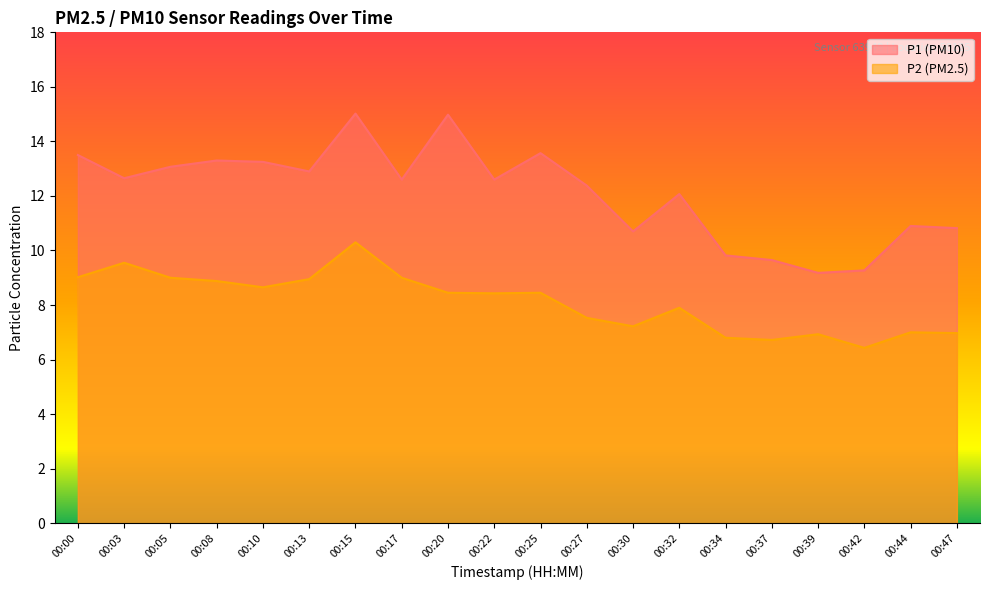

How many lines are shown in the chart?

2